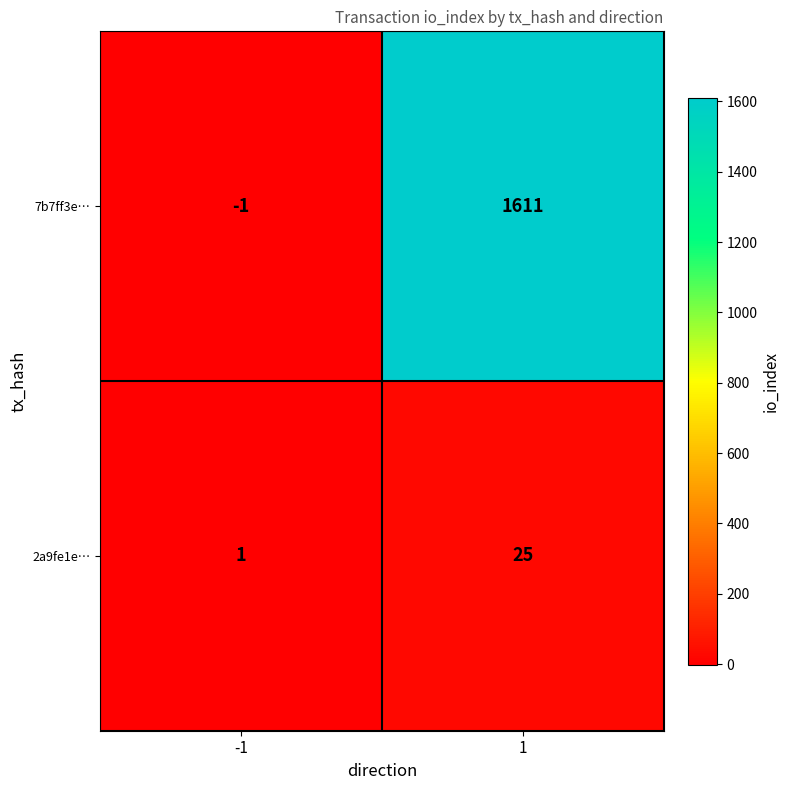

How many data points does each series have?

2